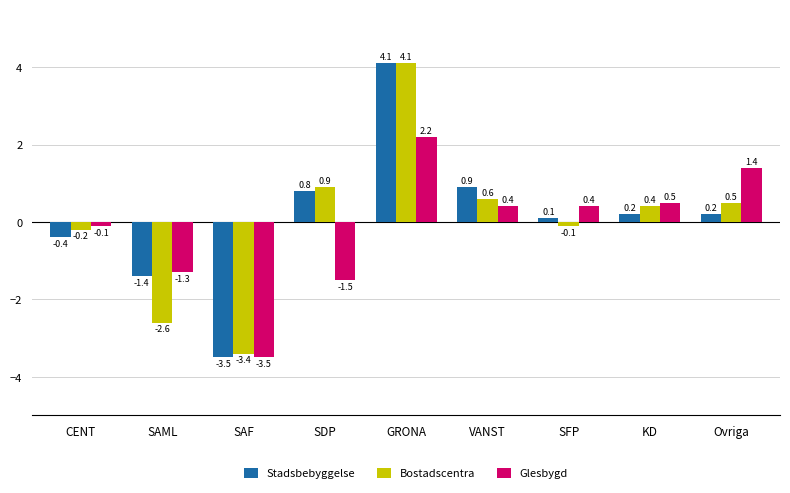

What is the sum of the Stadsbebyggelse values at VANST and SAF?

-2.6